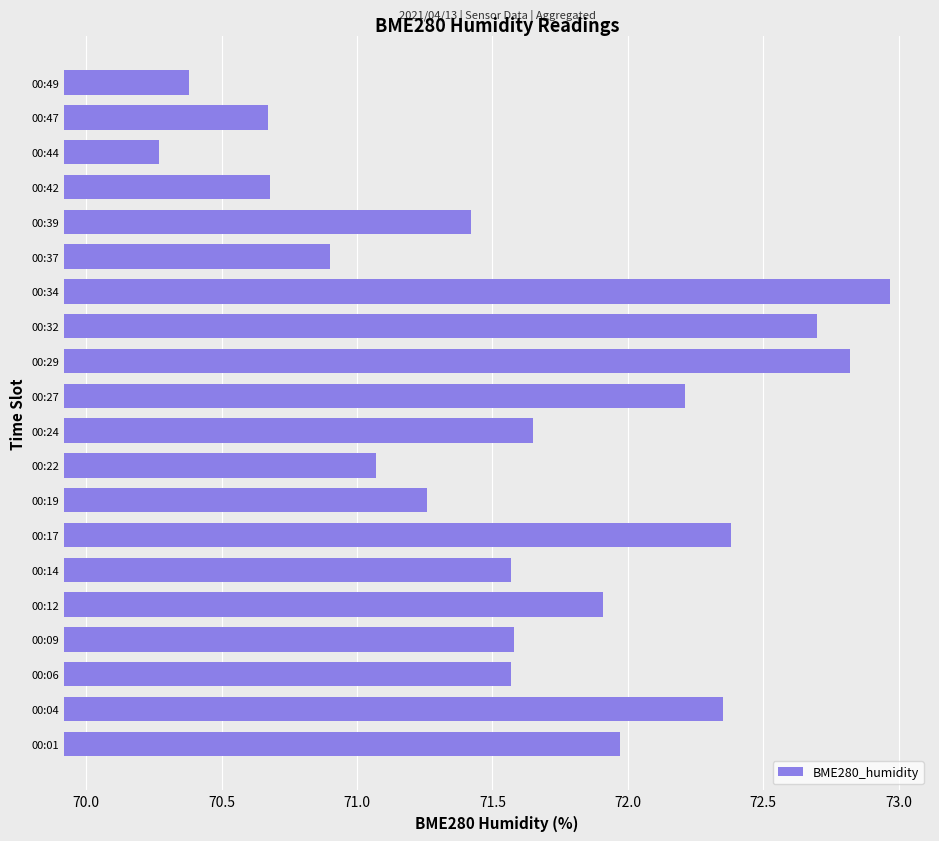

How many series are shown in this chart?

1